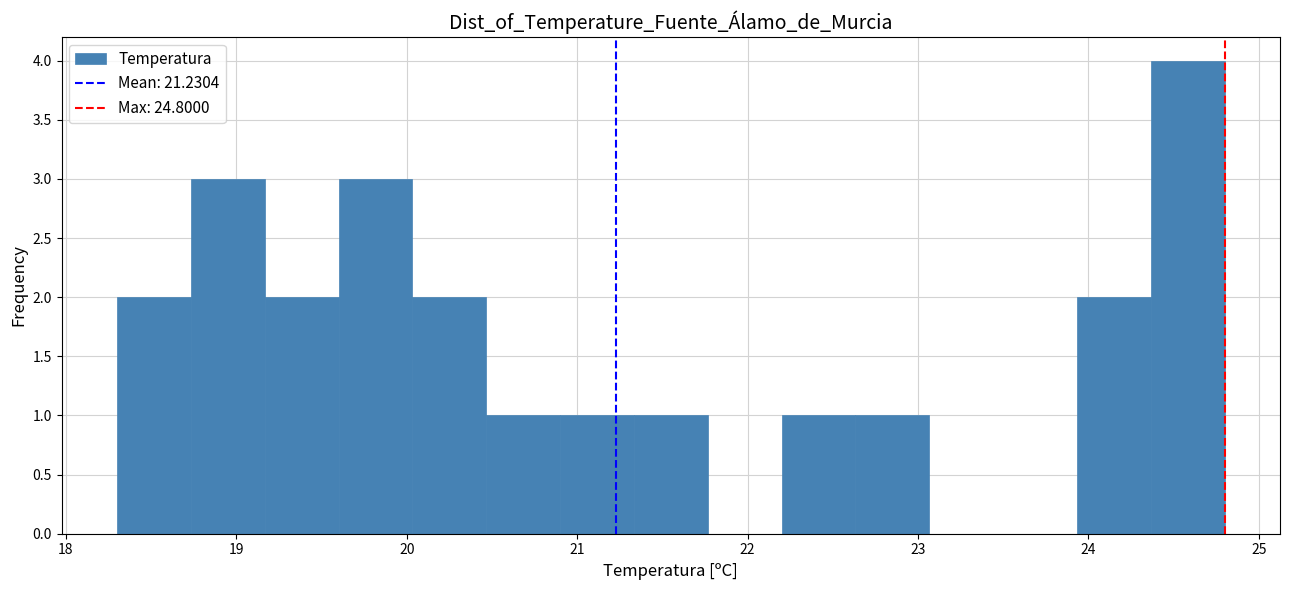

Reading left to right, list every bar in this chart as the range it spans on the x-axis followed by its height. Neither the bar edges nor the heights are printed on the chart, so give them approximately, as read against the axes.

18.3 to 18.7: 2
18.7 to 19.2: 3
19.2 to 19.6: 2
19.6 to 20.0: 3
20.0 to 20.5: 2
20.5 to 20.9: 1
20.9 to 21.3: 1
21.3 to 21.8: 1
21.8 to 22.2: 0
22.2 to 22.6: 1
22.6 to 23.1: 1
23.1 to 23.5: 0
23.5 to 23.9: 0
23.9 to 24.4: 2
24.4 to 24.8: 4